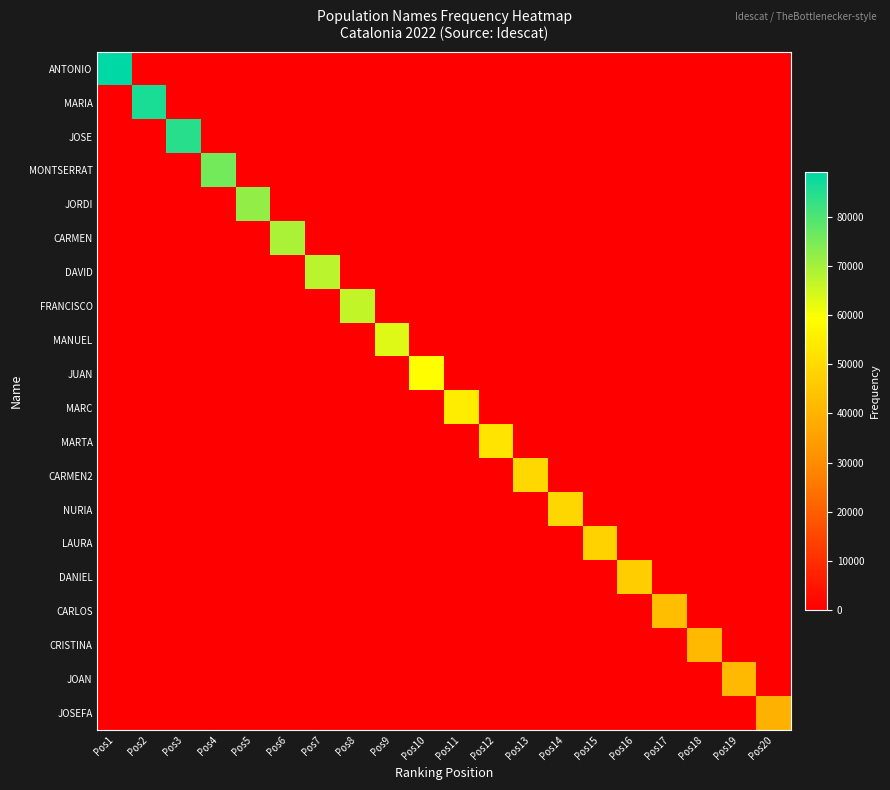

Which category has the lowest value across all series?

Pos2